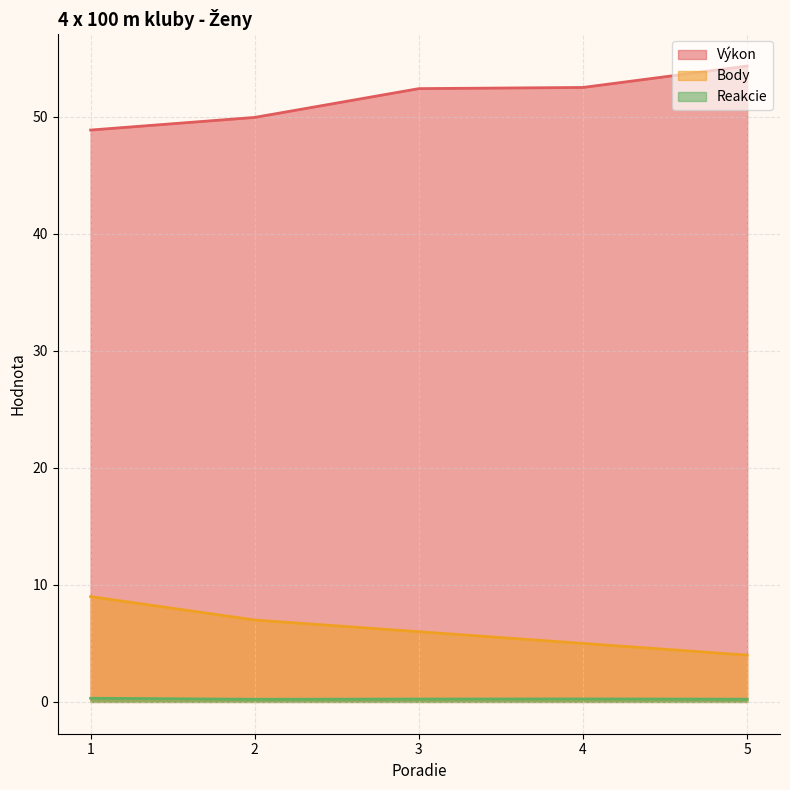

Reading right to left, extract all data points from this chart.

Výkon: 5=54.3	4=52.5	3=52.4	2=50.0	1=48.9
Body: 5=4.0	4=5.0	3=6.0	2=7.0	1=9.0
Reakcie: 5=0.2	4=0.3	3=0.2	2=0.2	1=0.3